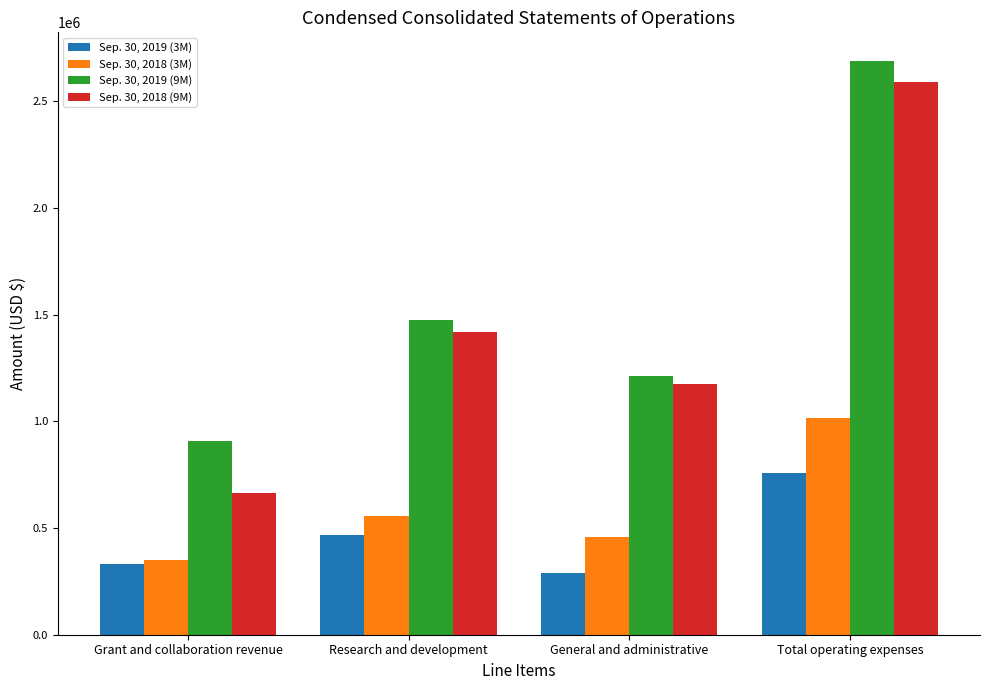

What is the lowest value of the Sep. 30, 2019 (9M) series?

907382